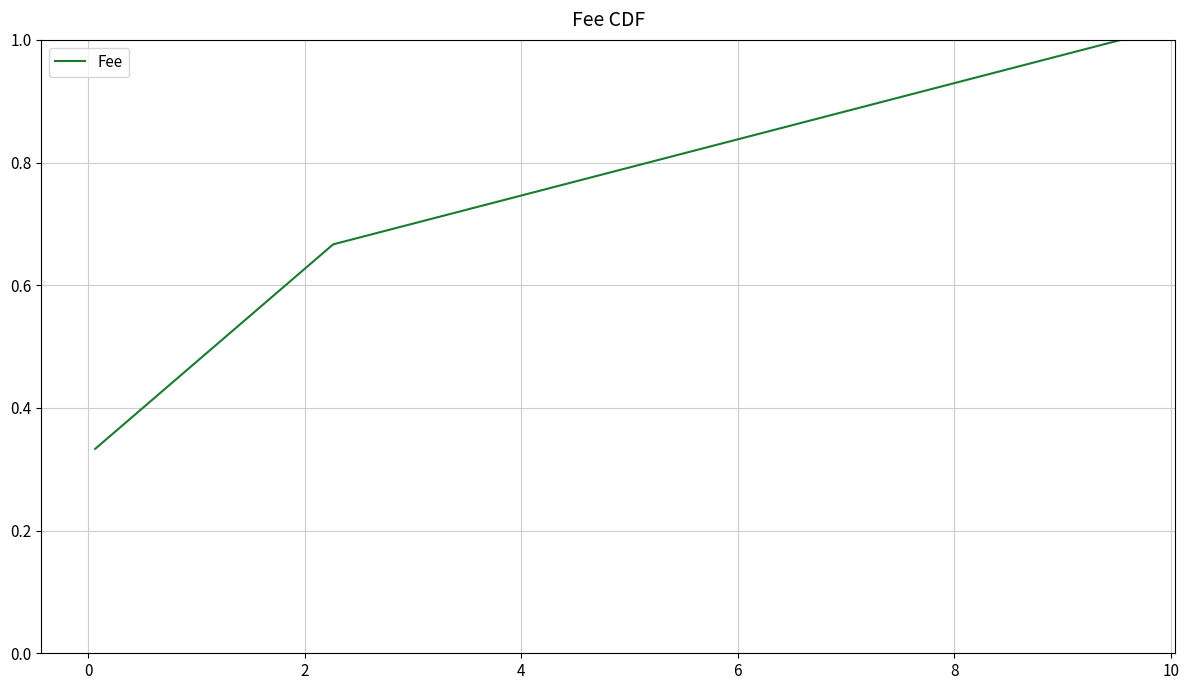

What is the sum of all values?

2.0